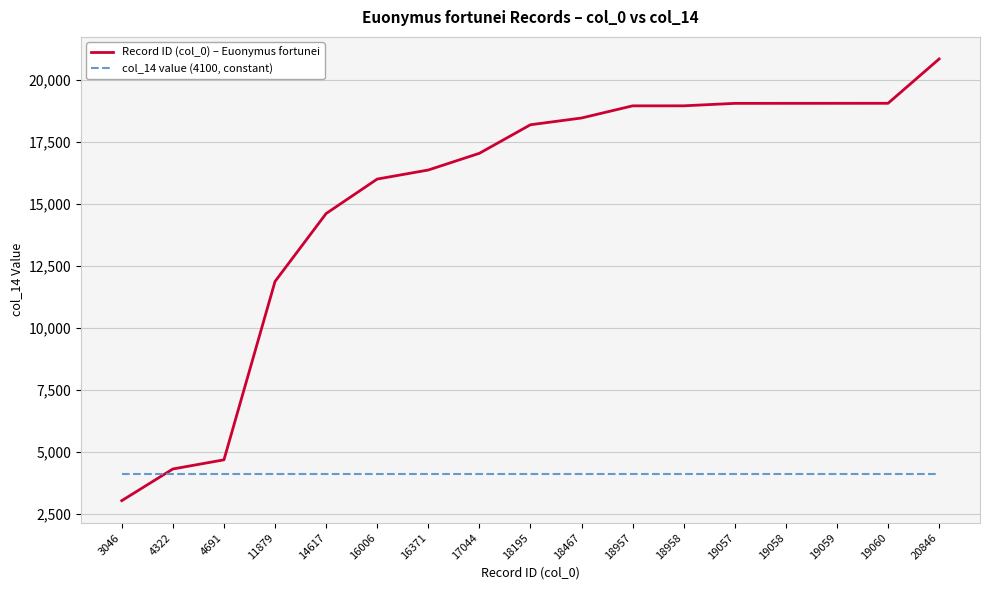

The Record ID (col_0) – Euonymus fortunei series shows 3761 at 16371. True or false?

False